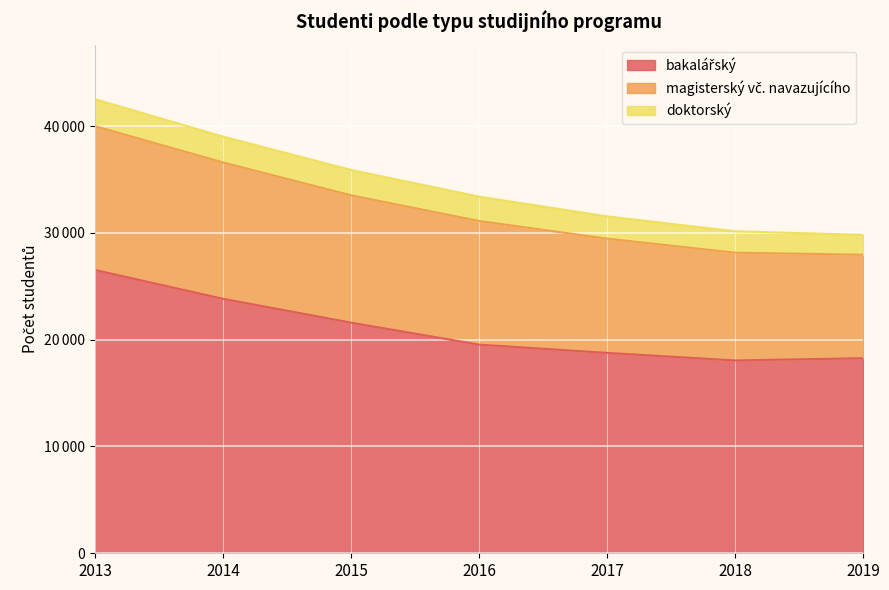

Count the number of data series in this chart.

3